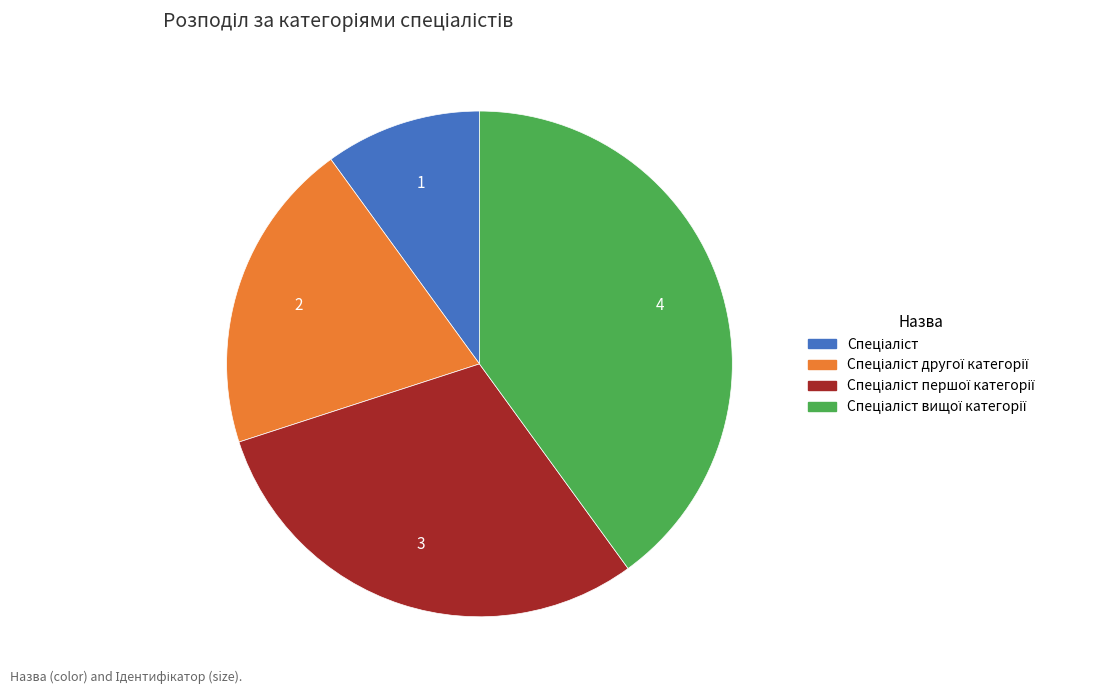

Is there a majority slice in this chart?

No